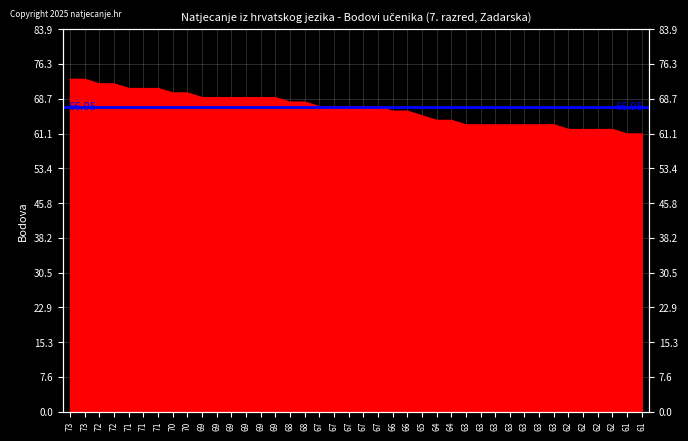

How many categories are shown in the chart?

40